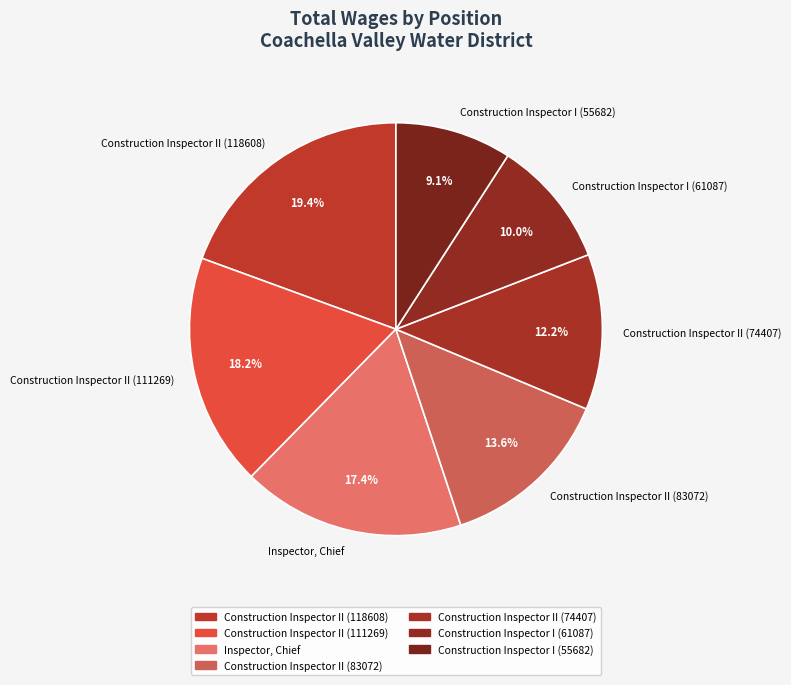

What is the smallest slice in the pie chart?

Construction Inspector I (55682)